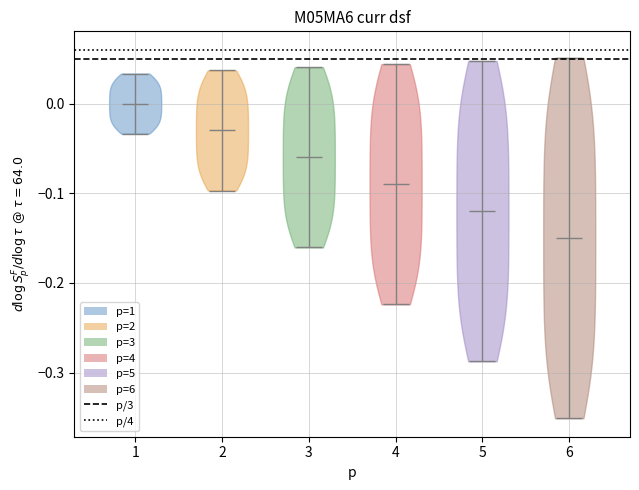

What is the highest point the violin at x = 3 reaches on the y-axis? The values are not printed on the chart, so give them approximately, as read against the axis.

0.04